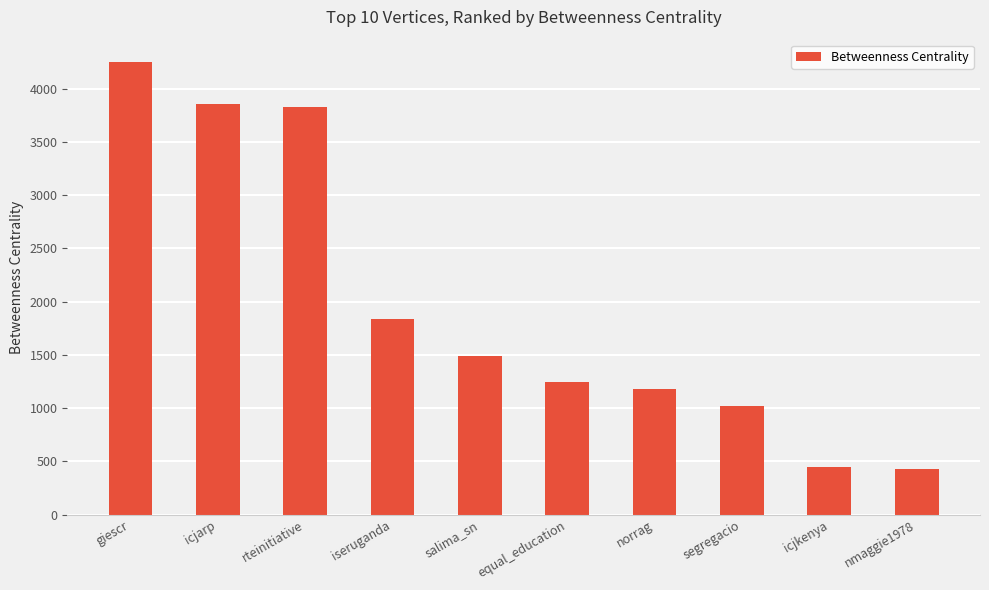

Is it true that the value at salima_sn is 2178.4?

False